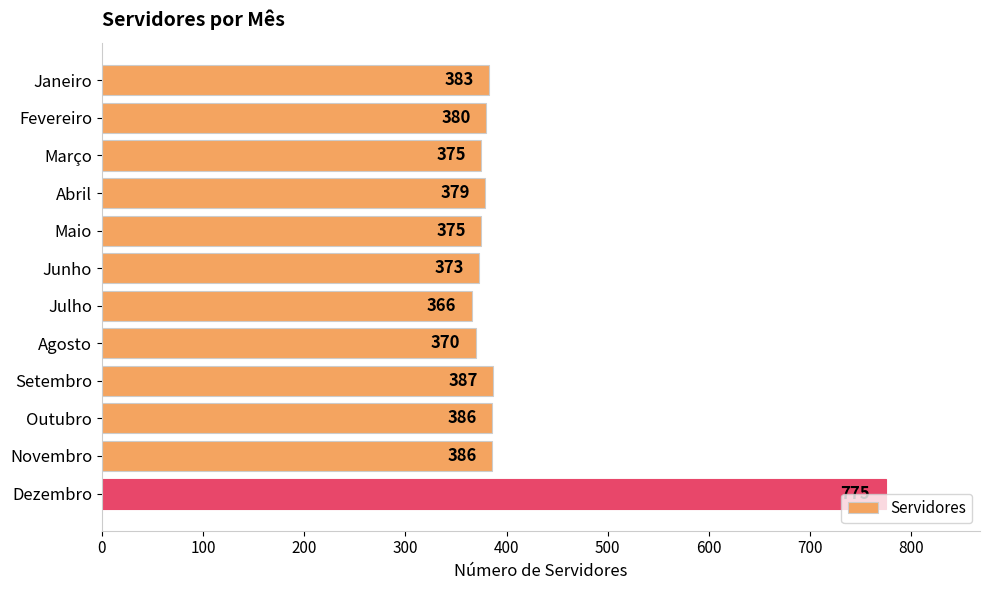

The value at Julho is 182. True or false?

False